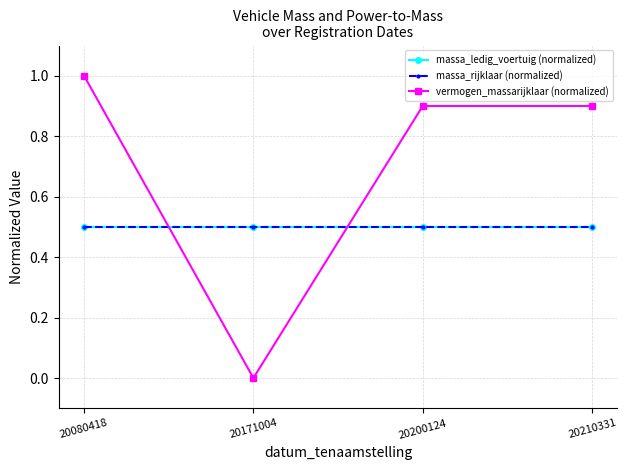

Read the massa_ledig_voertuig (normalized) value at 20200124.

0.5